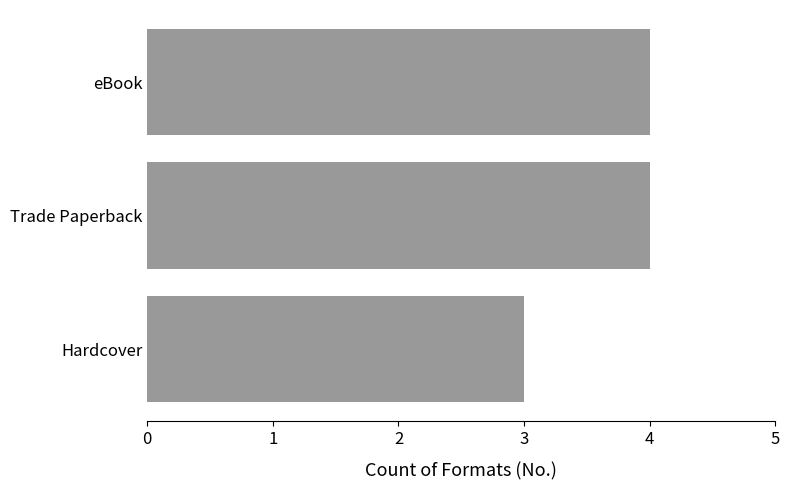

What is the maximum value shown in the chart?

4